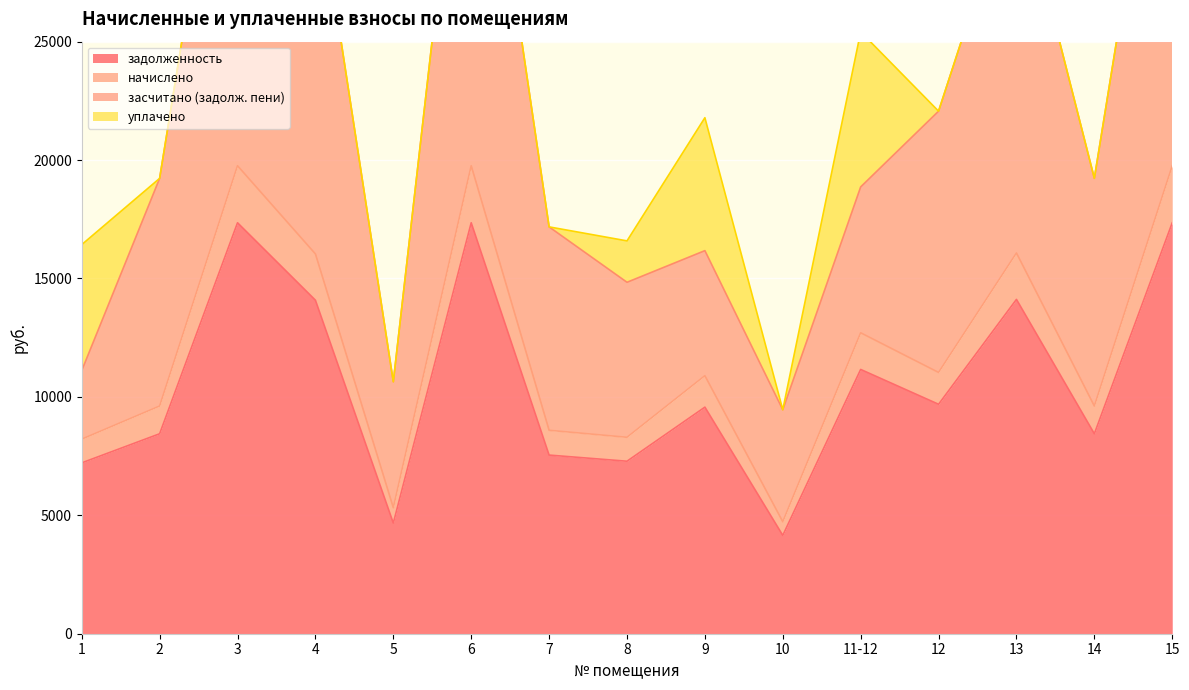

True or false: засчитано (задолж. пени) and задолженность cross at least once.

False